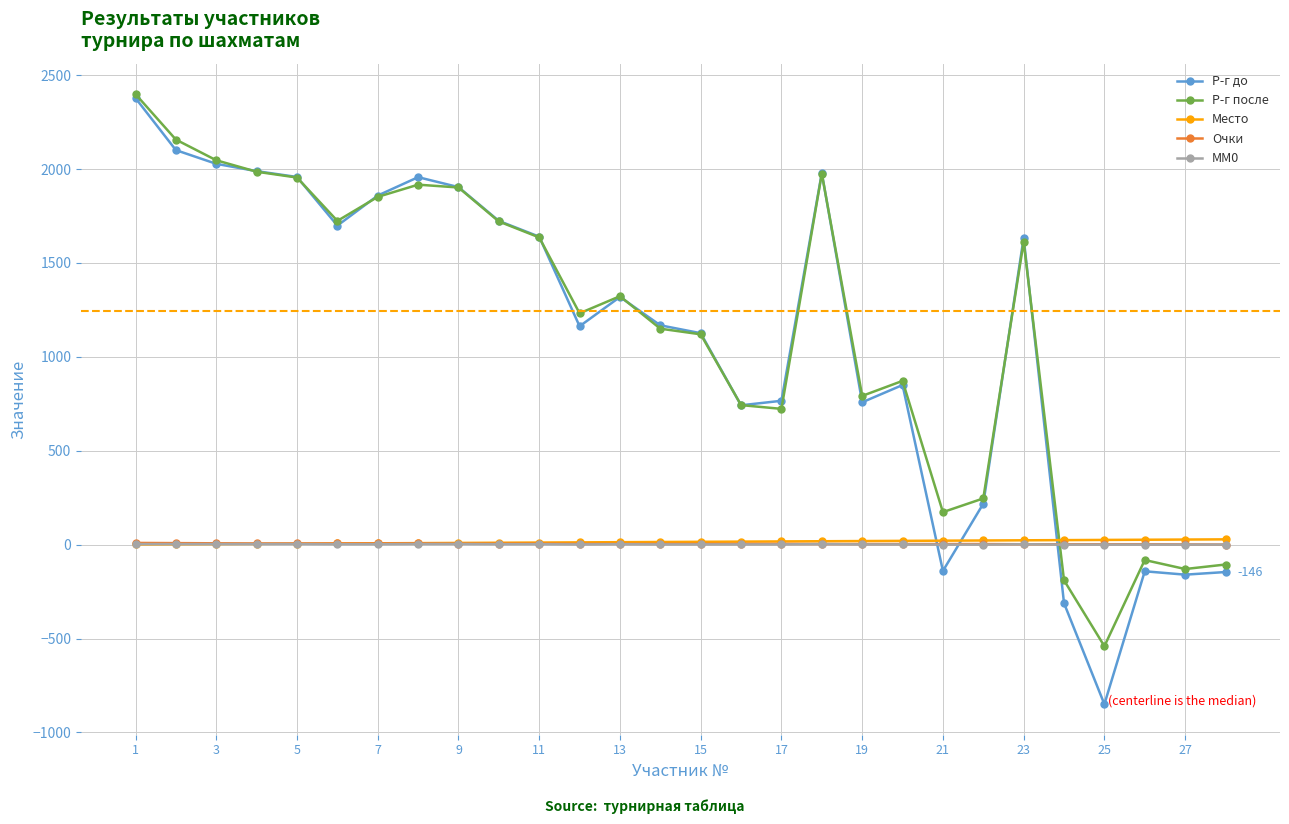

After their last crossing, which series has the higher values: Р-г до or MM0?

MM0